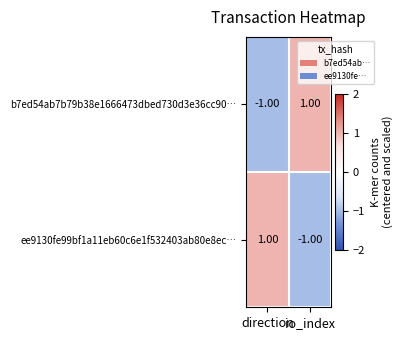

Rank the categories by ee9130fe99bf1a11eb60c6e1f532403ab80e8ec… value from lowest to highest.

io_index, direction